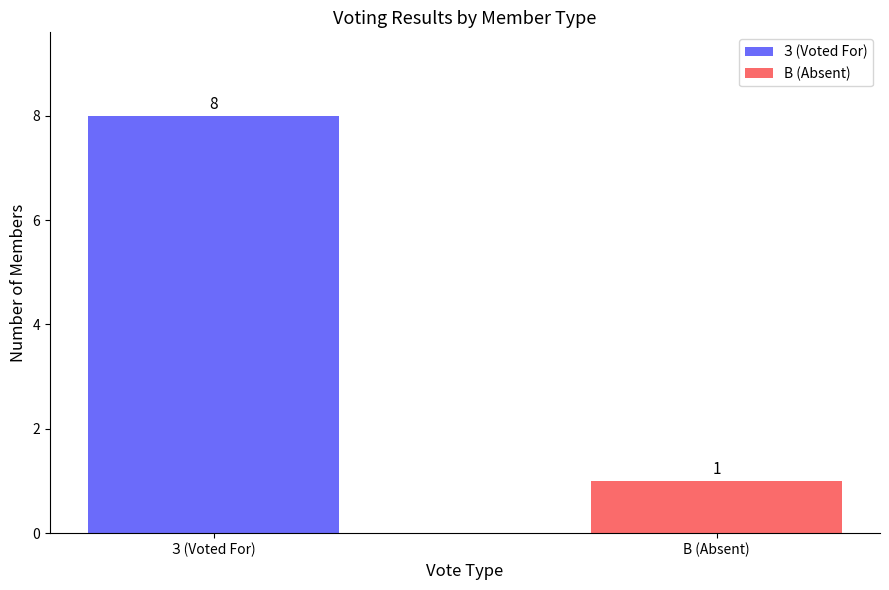

Which has a higher value, В (Absent) or З (Voted For)?

З (Voted For)